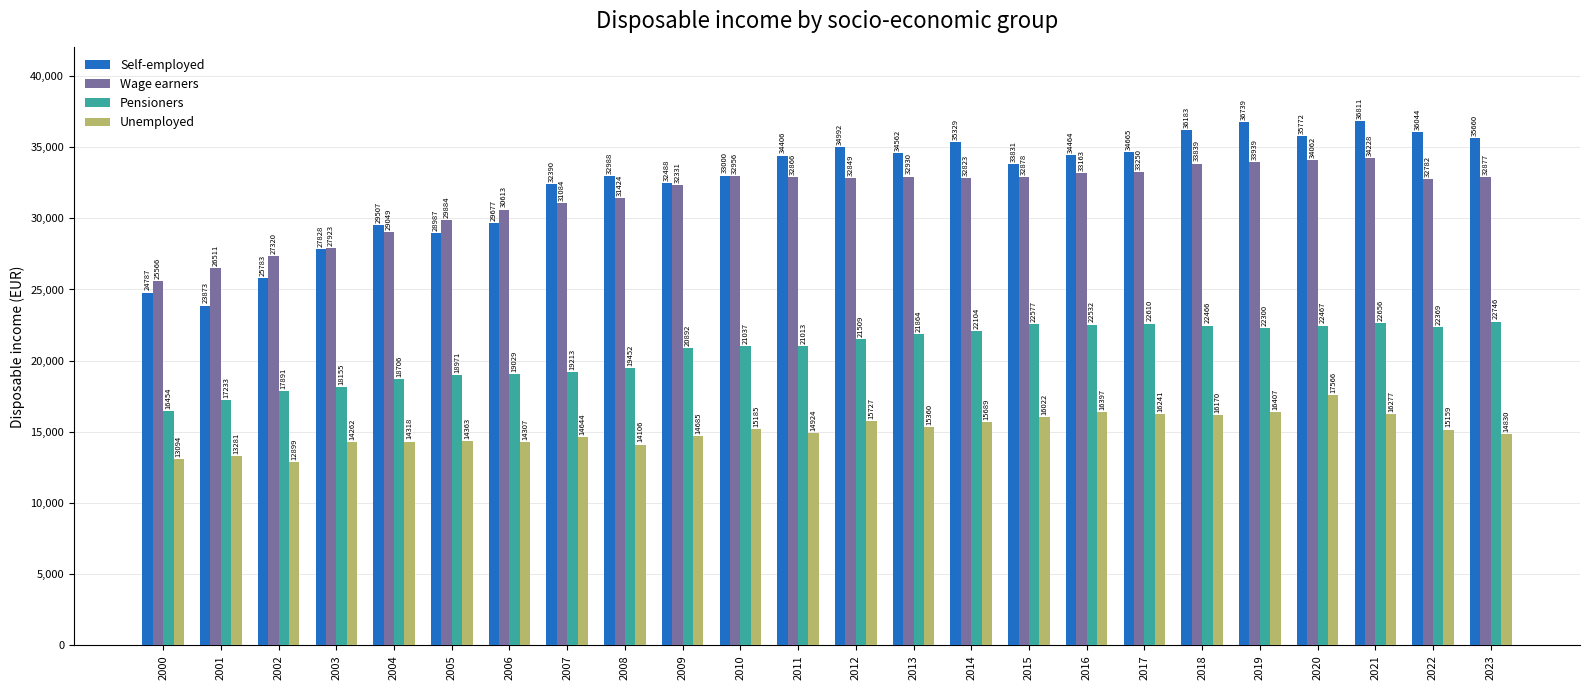

What is the minimum value shown in the chart?

12899